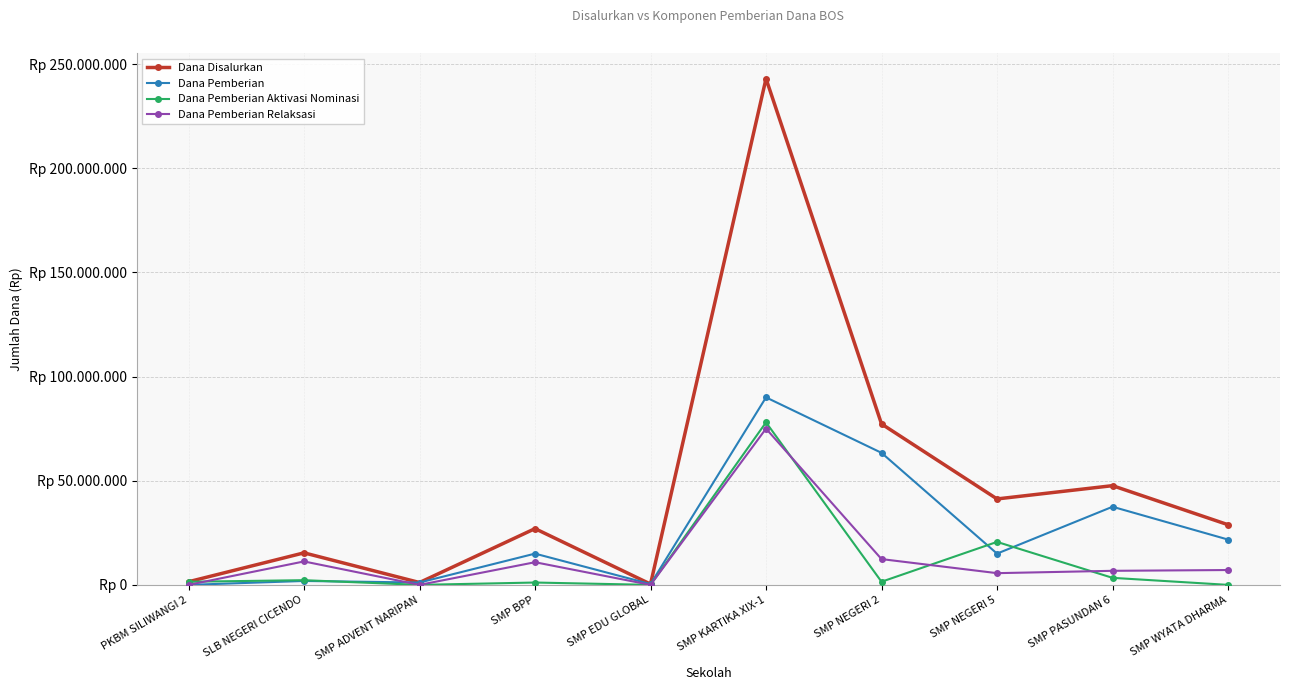

What is the sum of the Dana Pemberian Aktivasi Nominasi values at SMP WYATA DHARMA and SMP NEGERI 2?

1500000